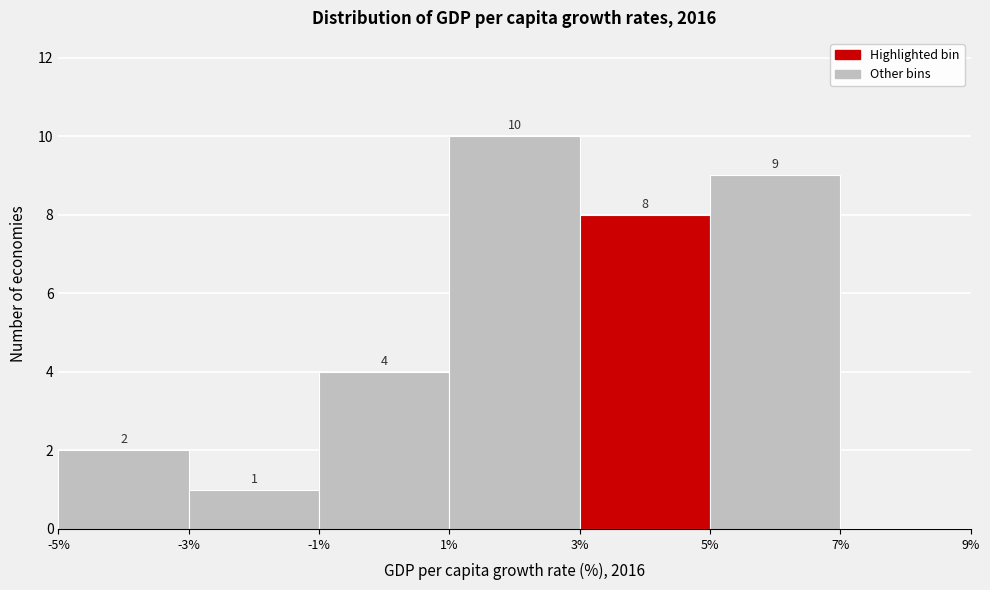

Over which range of the x-axis is the bar tallest?

1% to 3%